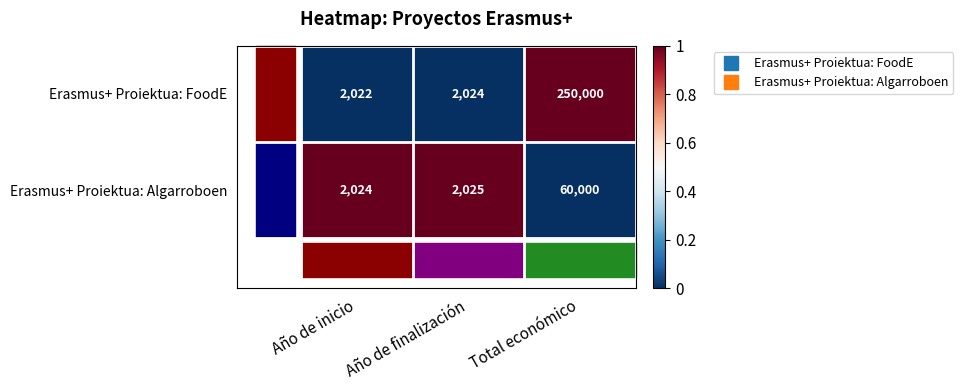

What is the spread (max minus min) of values at Año de finalización?

1